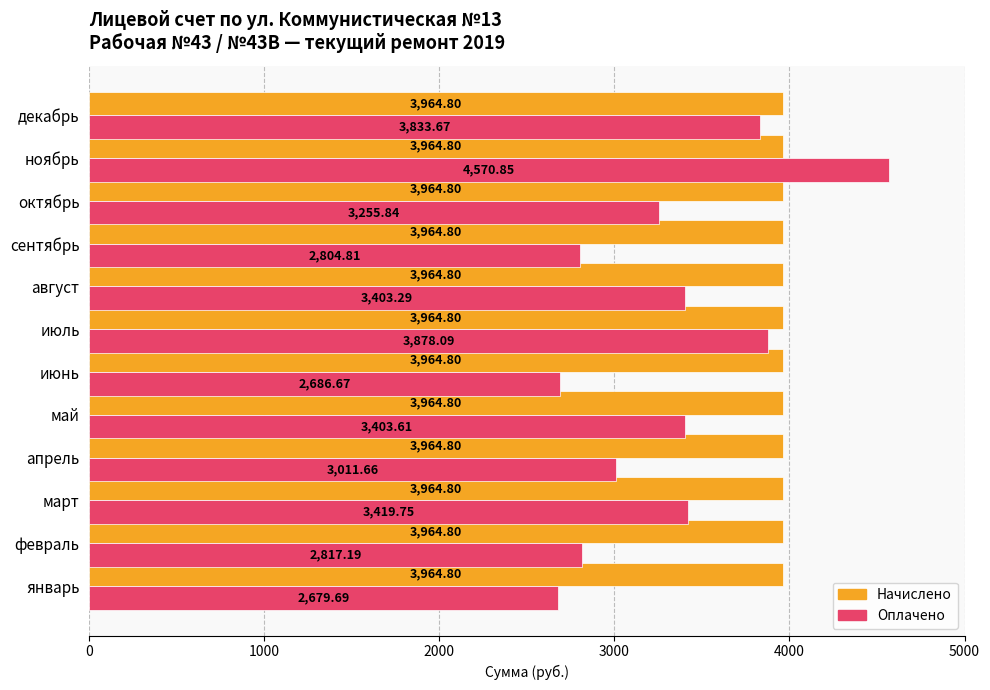

What is the difference between the maximum and minimum values in the Оплачено series?

1891.2